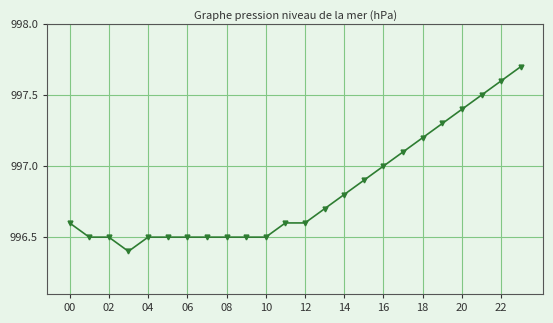

What is the greatest value displayed?

997.7